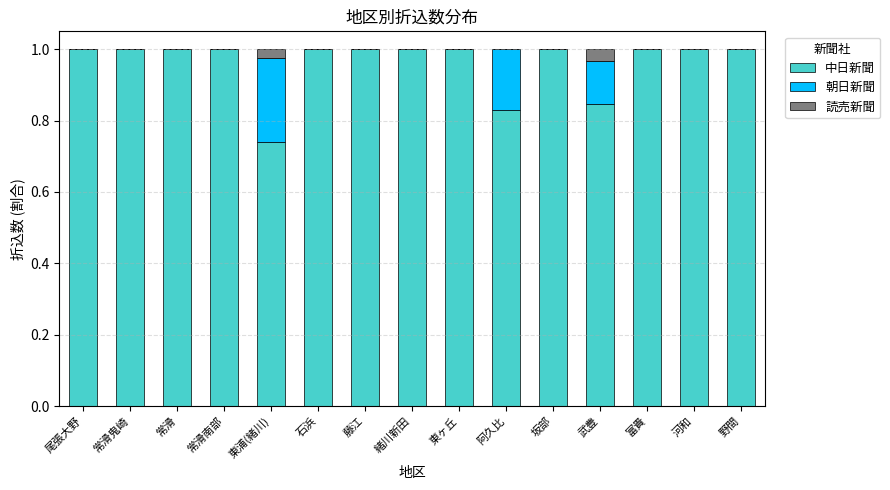

Count the number of categories in the chart.

15